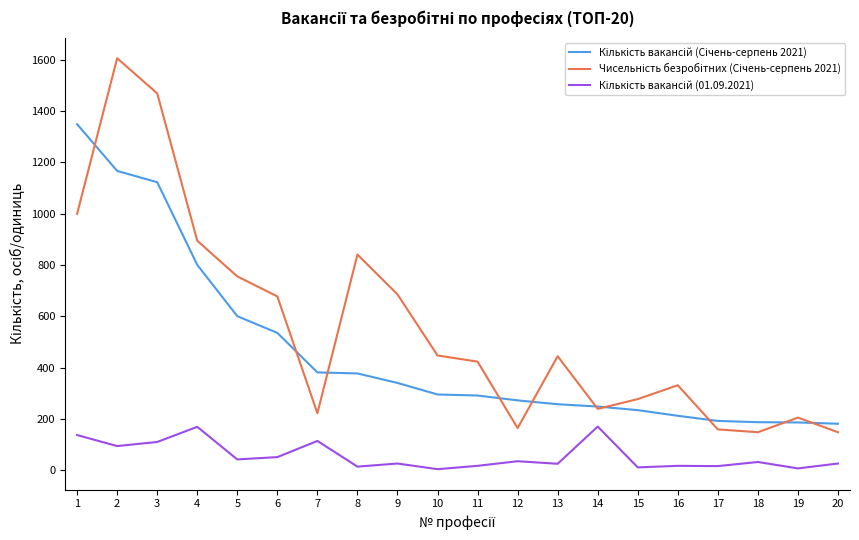

What is the greatest value displayed?

1606